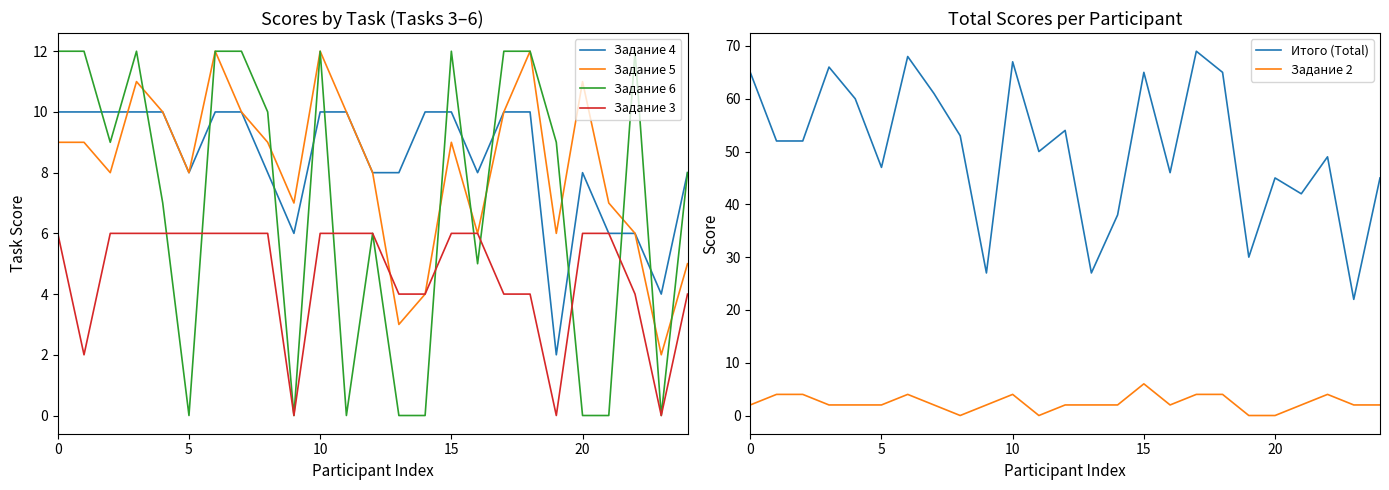

True or false: Задание 5 has a value of 3 at 8.

False